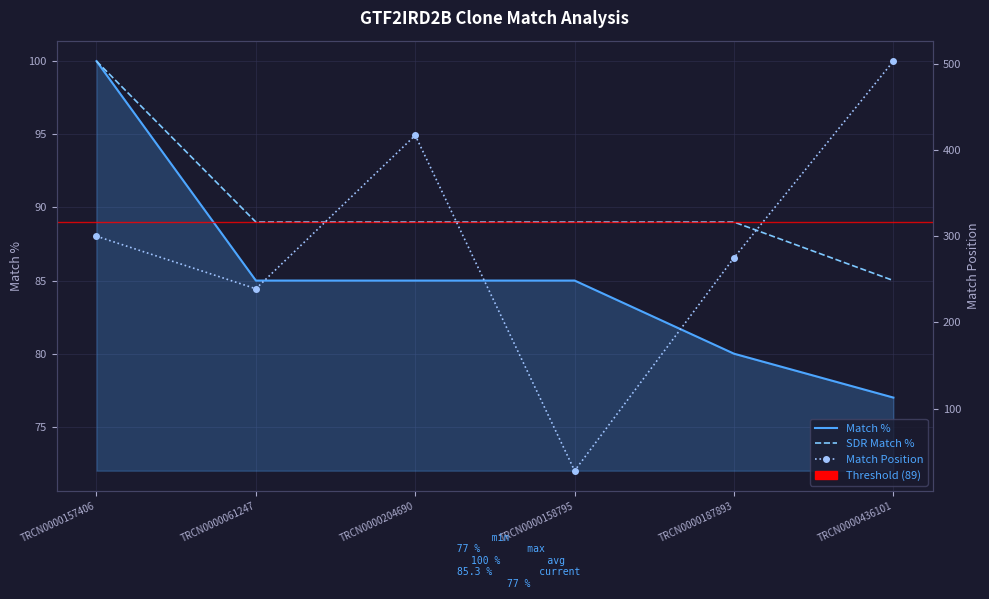

True or false: Match Position has a value of 89 at TRCN0000157406.

False